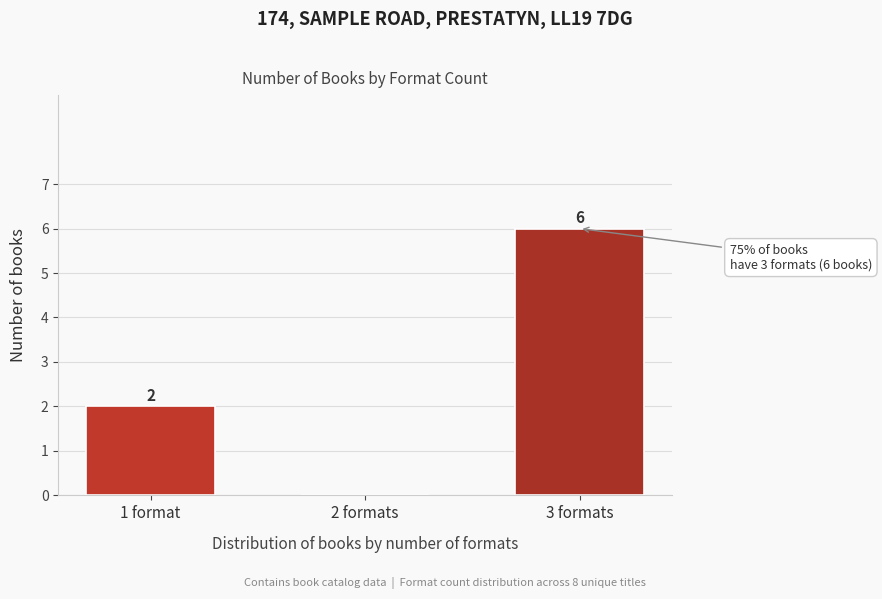

Reading right to left, list all the values displayed in this chart.

3 formats=6	2 formats=0	1 format=2